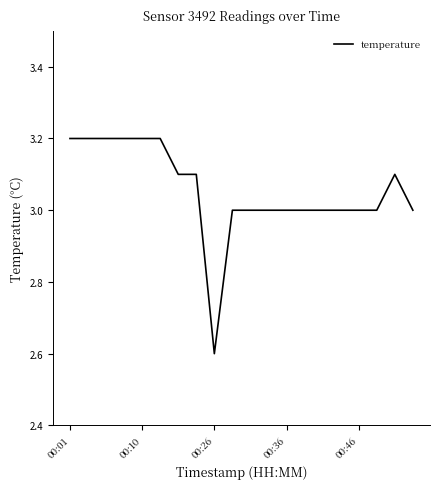

What is the difference between the maximum and minimum values?

0.6